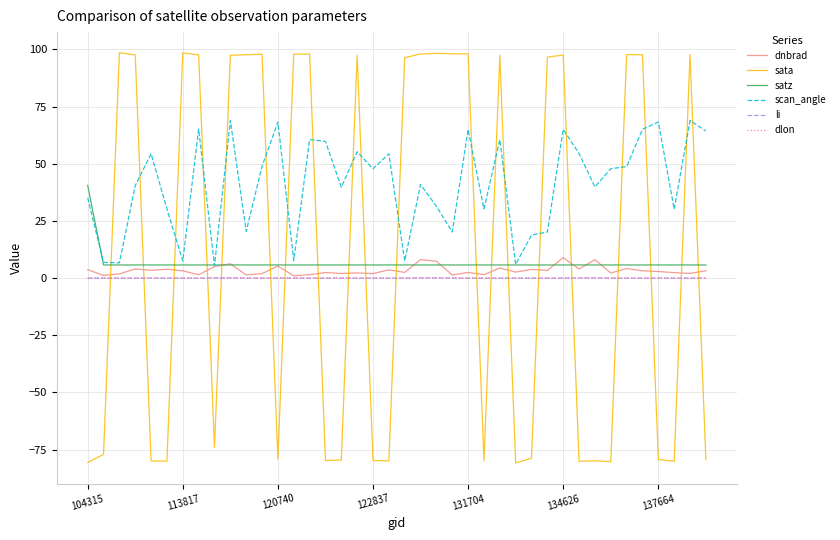

Which series has the largest total across all categories?

scan_angle